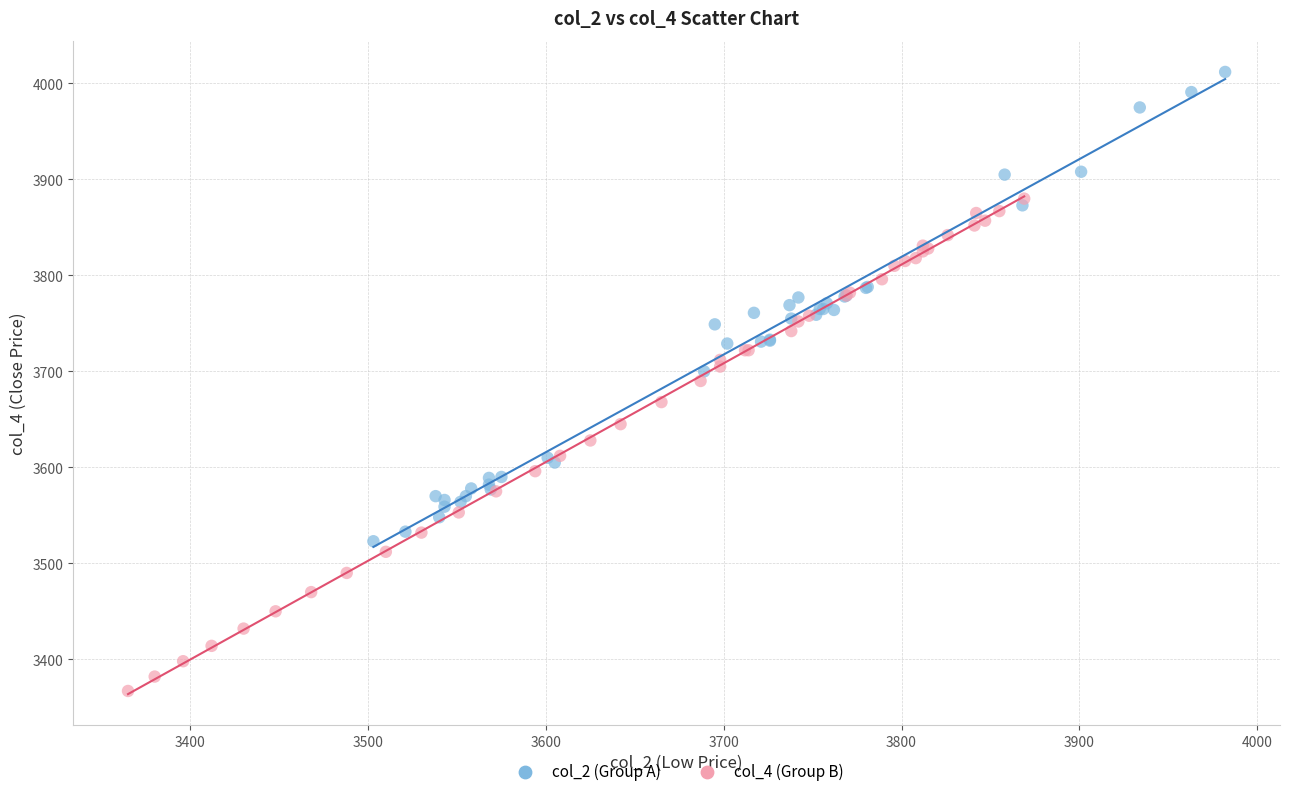

Which series reaches the maximum Y coordinate?

col_2 (Group A)